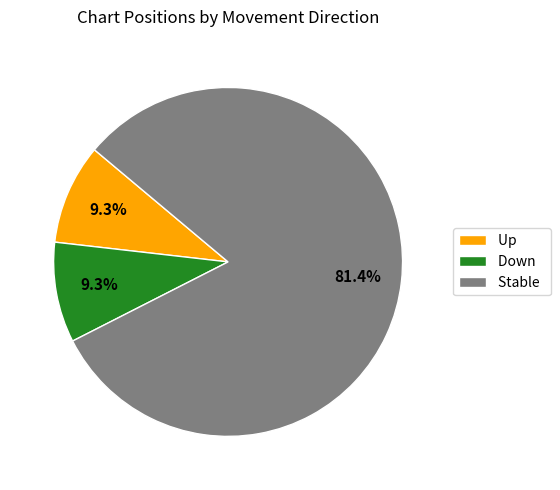

What is the total percentage of Stable and Down?

90.7%